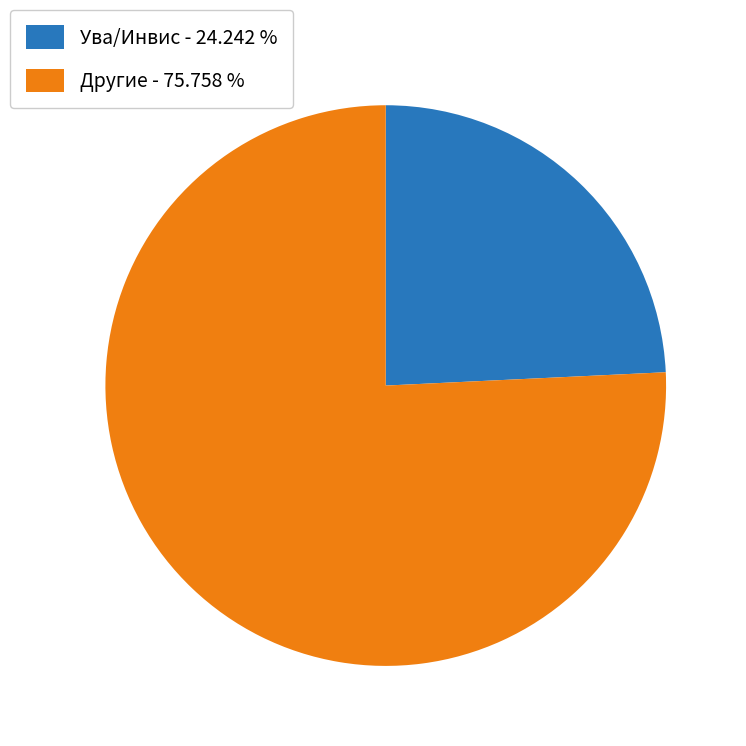

Is there a majority slice in this chart?

Yes